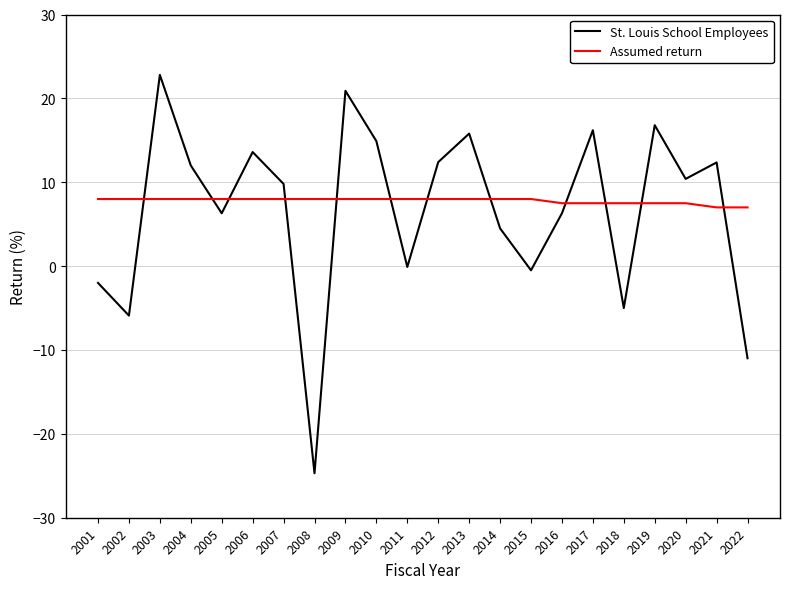

How many times do Assumed return and St. Louis School Employees cross each other?

12